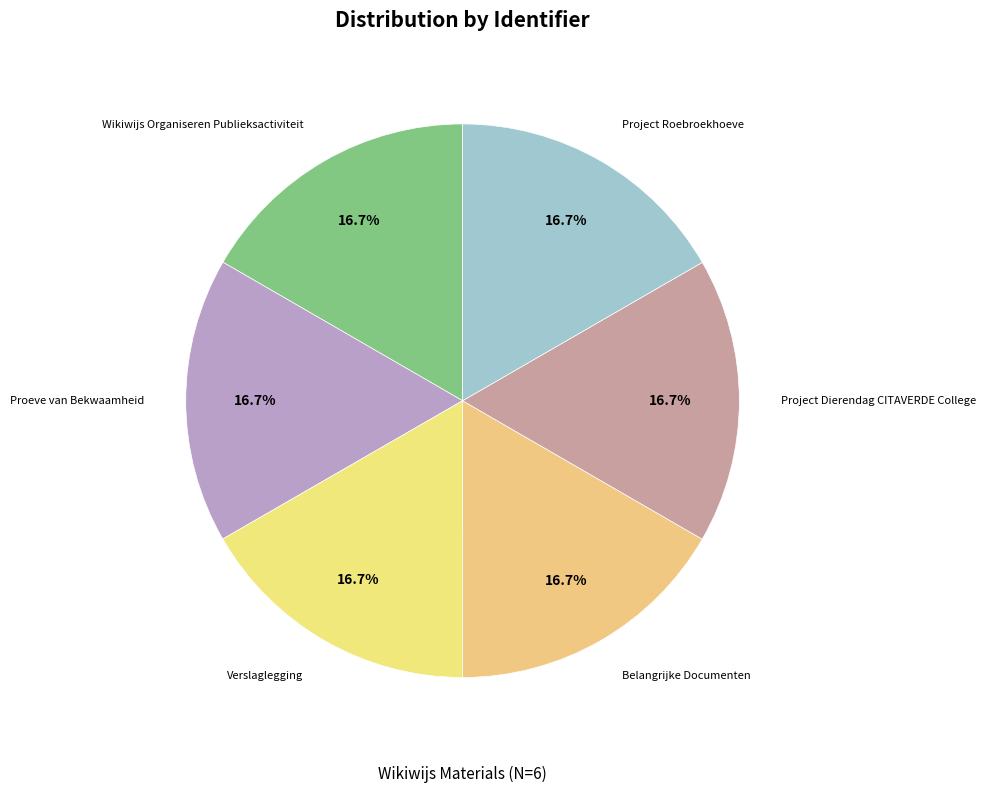

Combined, do Verslaglegging and Wikiwijs Organiseren Publieksactiviteit account for over 50%?

No